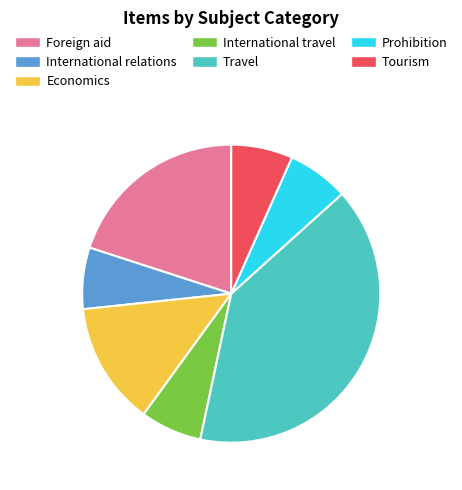

Between International travel and Travel, which is larger?

Travel